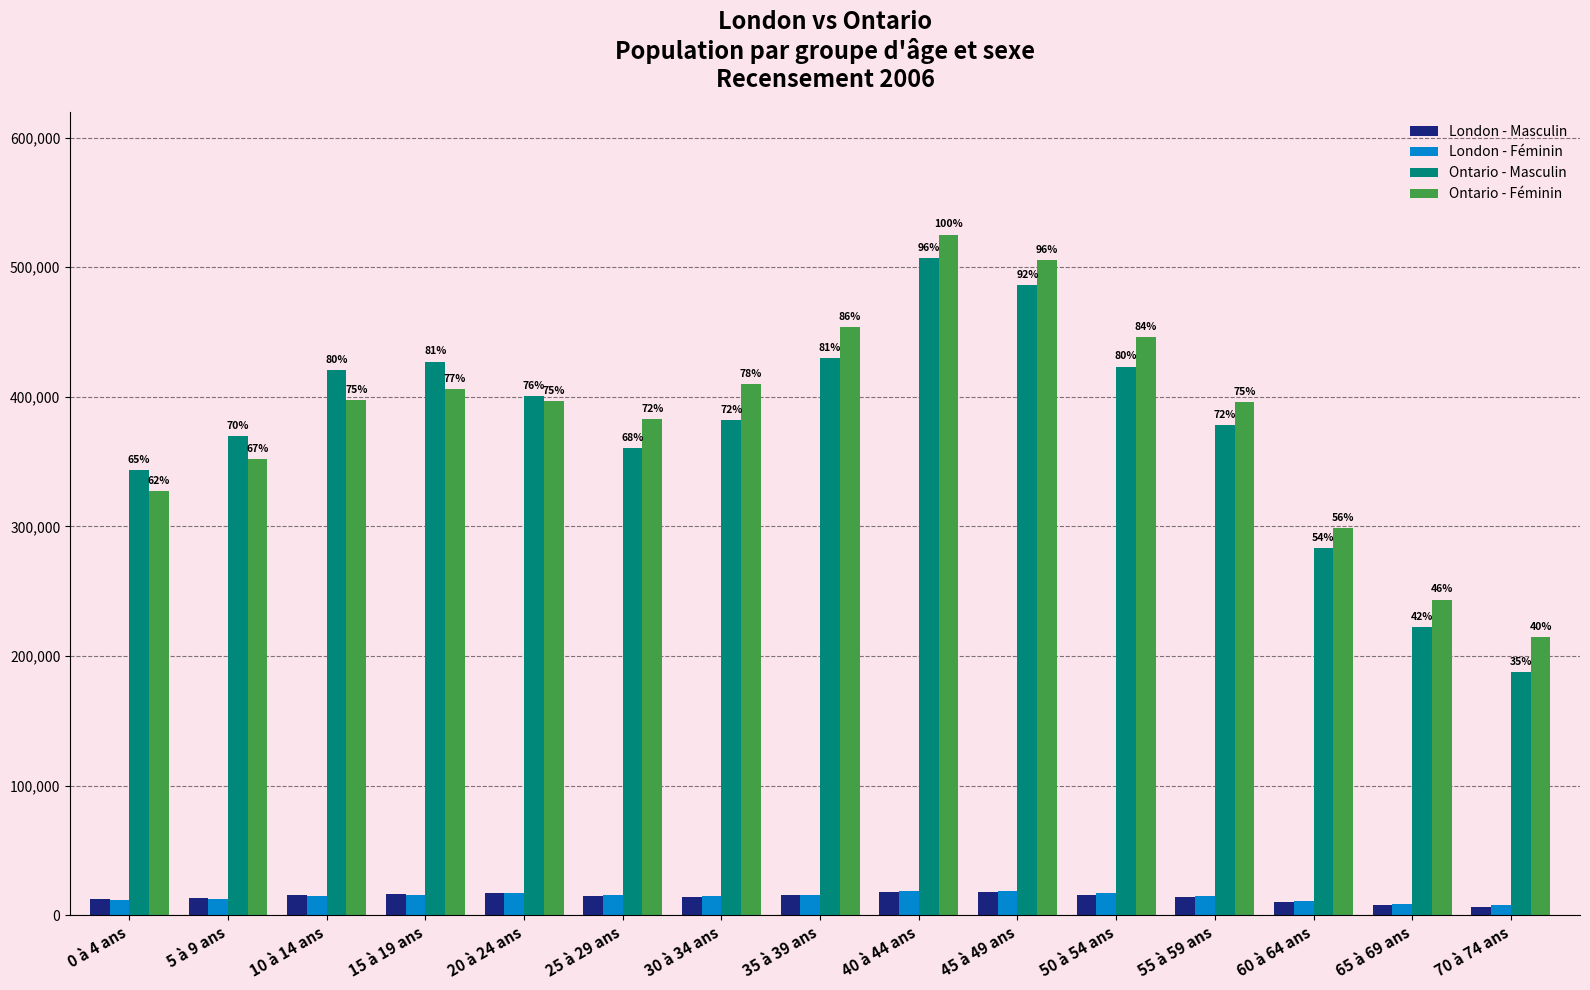

Are the bars grouped side by side (vs. stacked)?

Yes